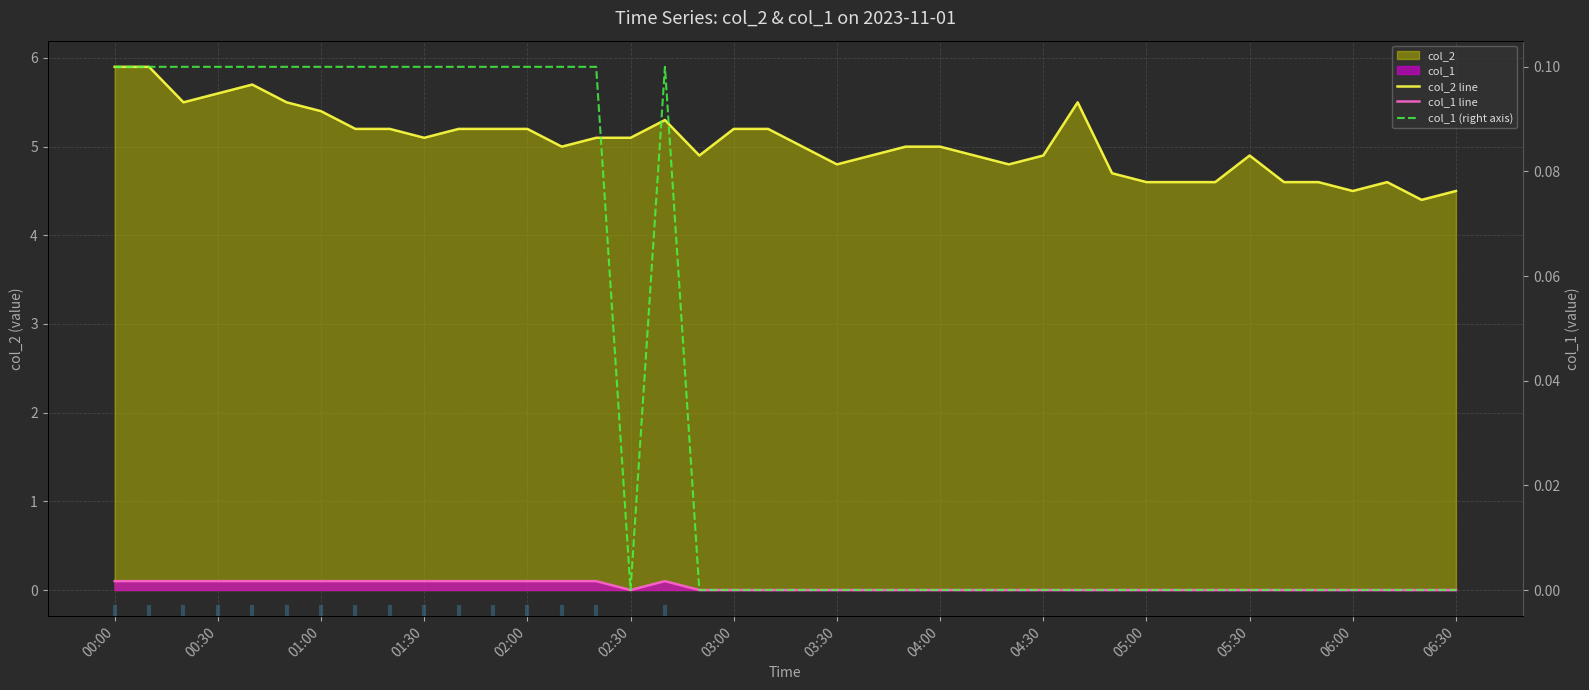

What is the spread (max minus min) of values at 06:00?

4.5